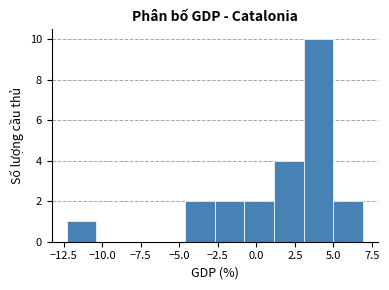

Around what value on the x-axis is the tallest bar? Give the approximate position of its centre, as read against the axis.

4.0